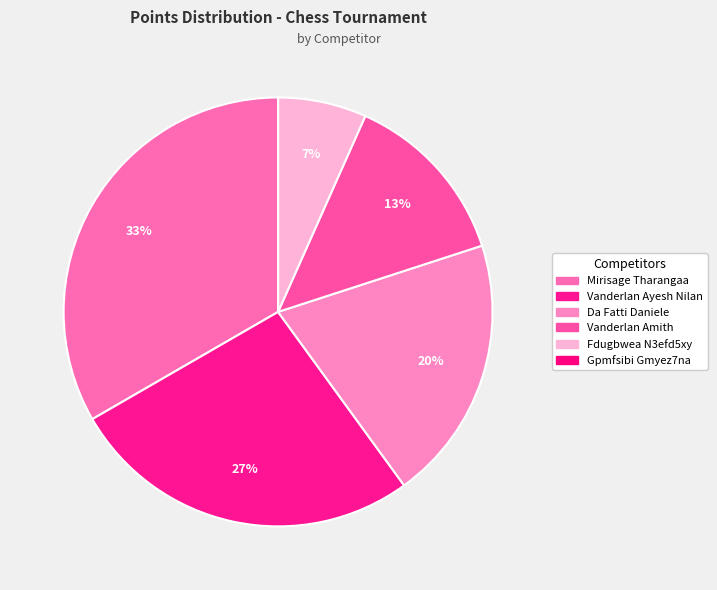

To the nearest percent, what is the combined percentage of Vanderlan Amith and Mirisage Tharangaa?

47%